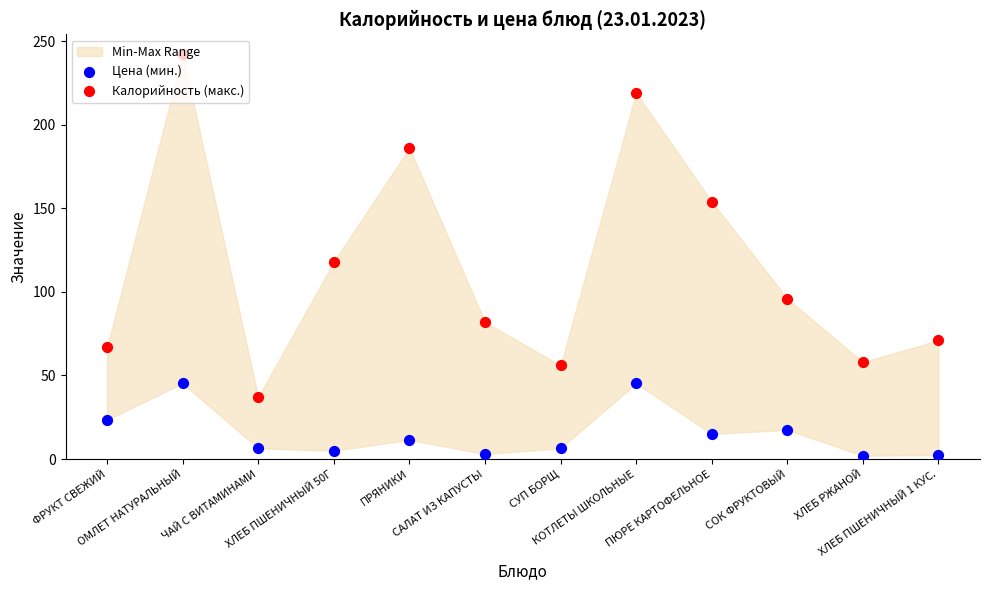

Which series contains the highest Y value?

Калорийность (макс.)